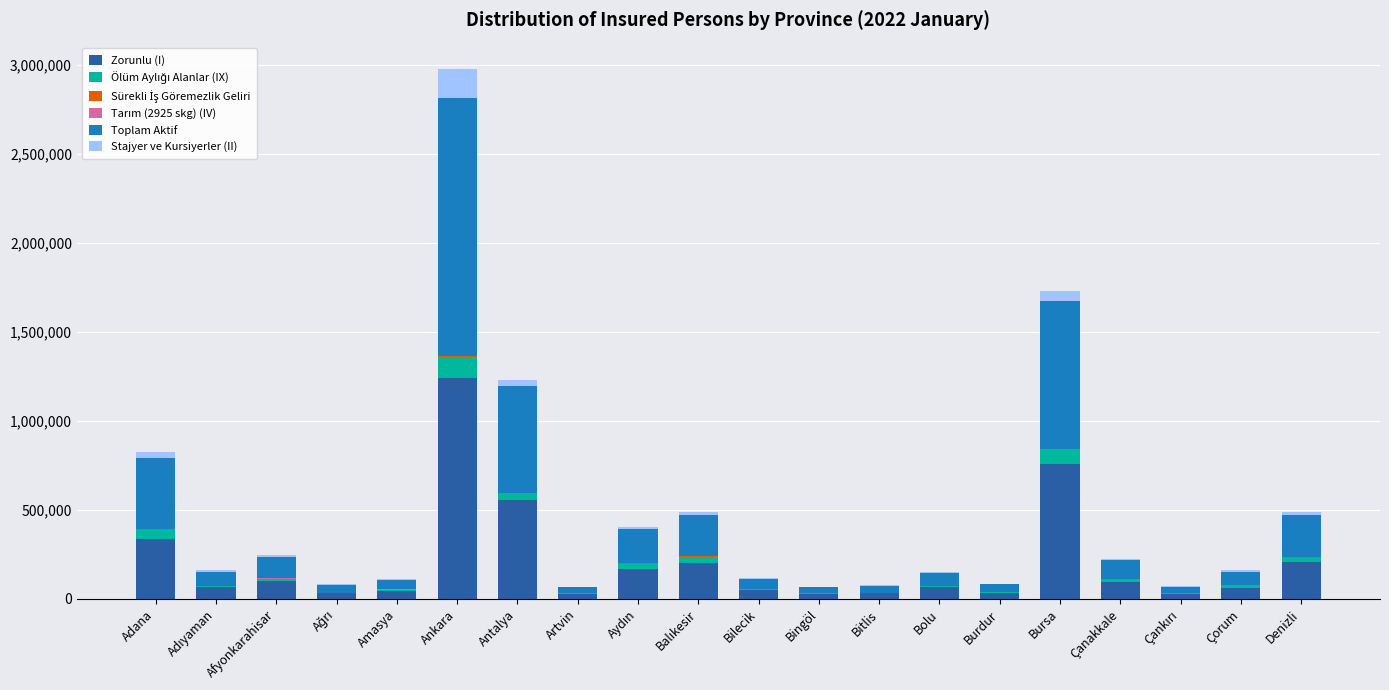

What is the maximum value for Zorunlu (I)?

1238999